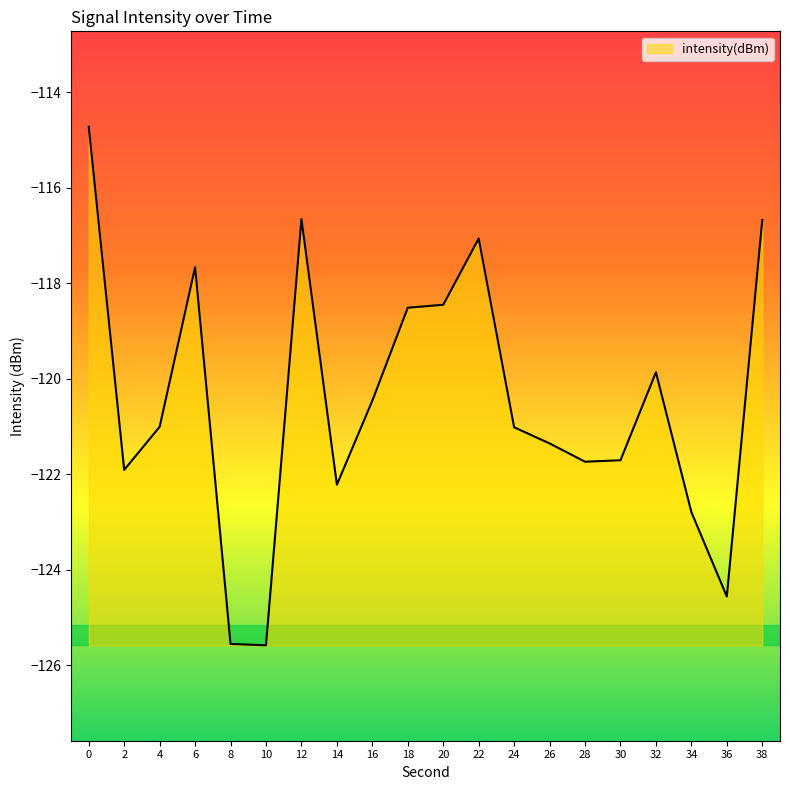

Is it true that the value at 2 is -121.9?

True